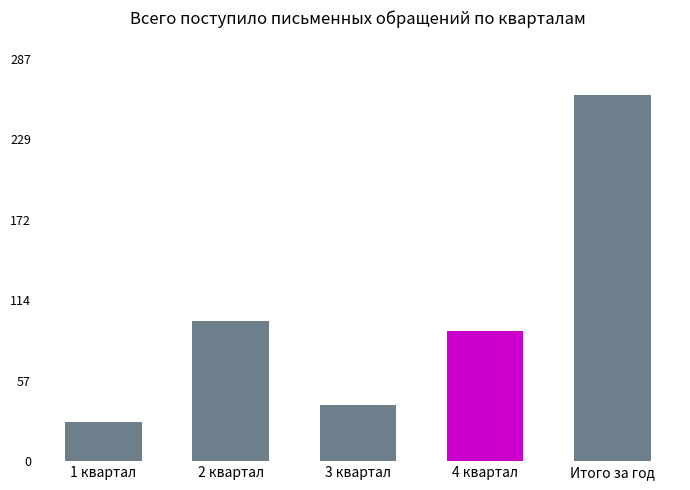

At which label does the data first exceed 93?

2 квартал